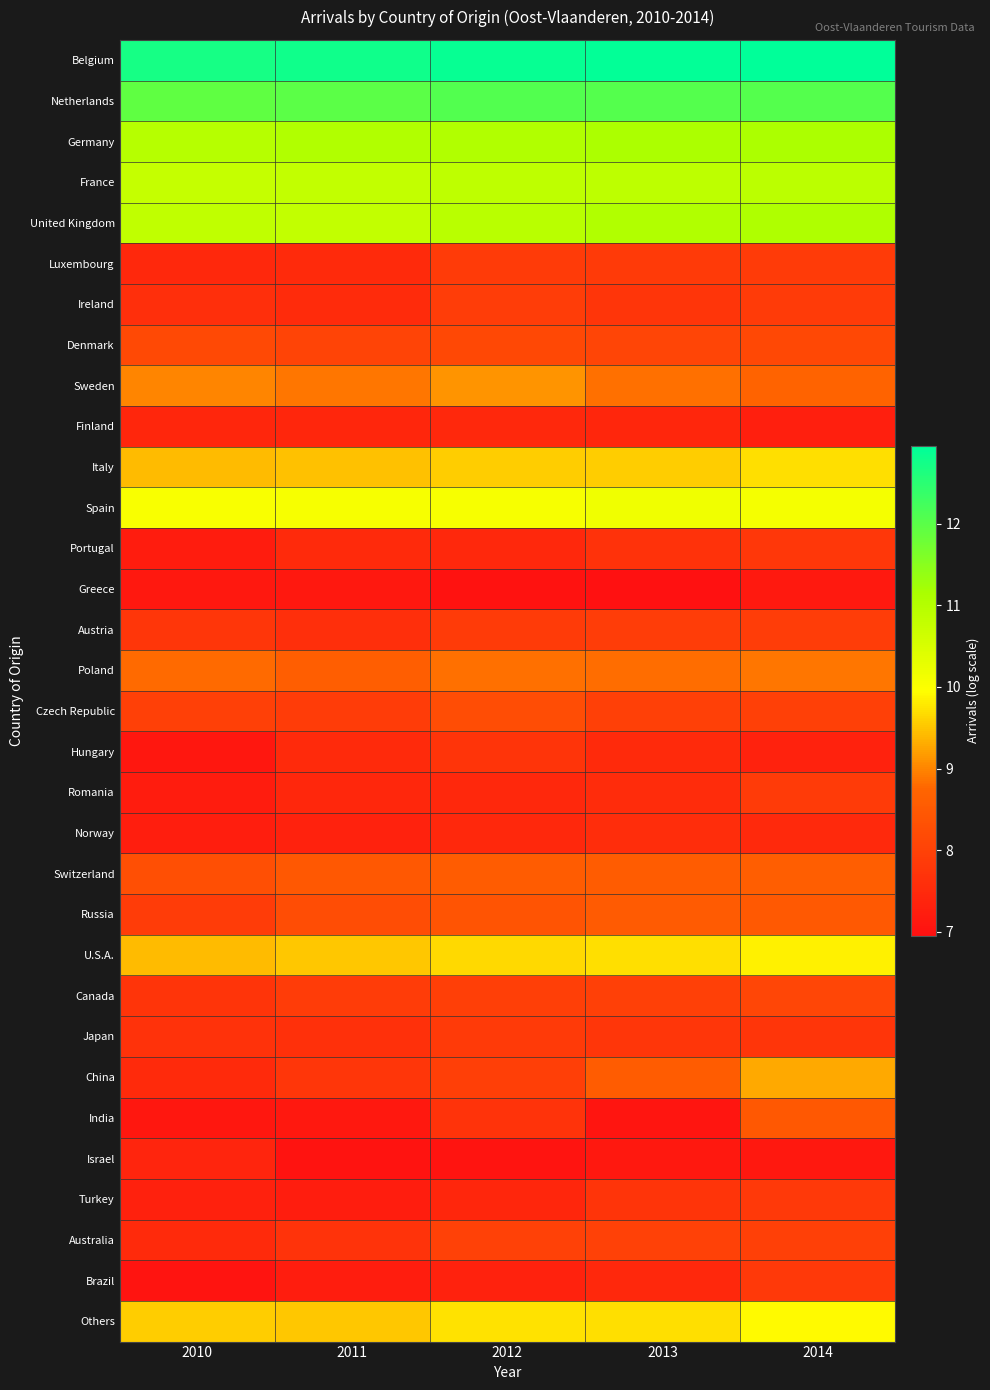

How many data points does each series have?

5